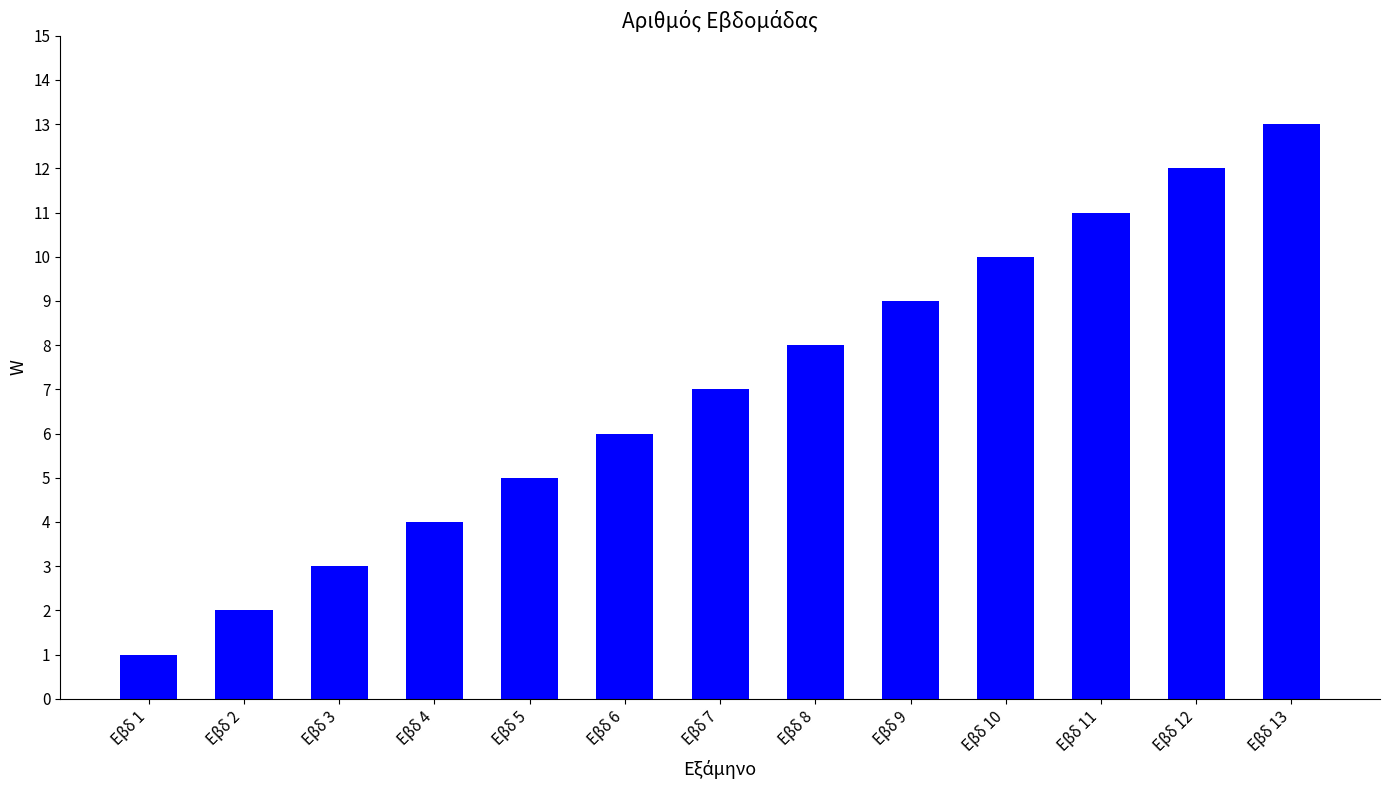

Which has a higher value, Εβδ 7 or Εβδ 9?

Εβδ 9